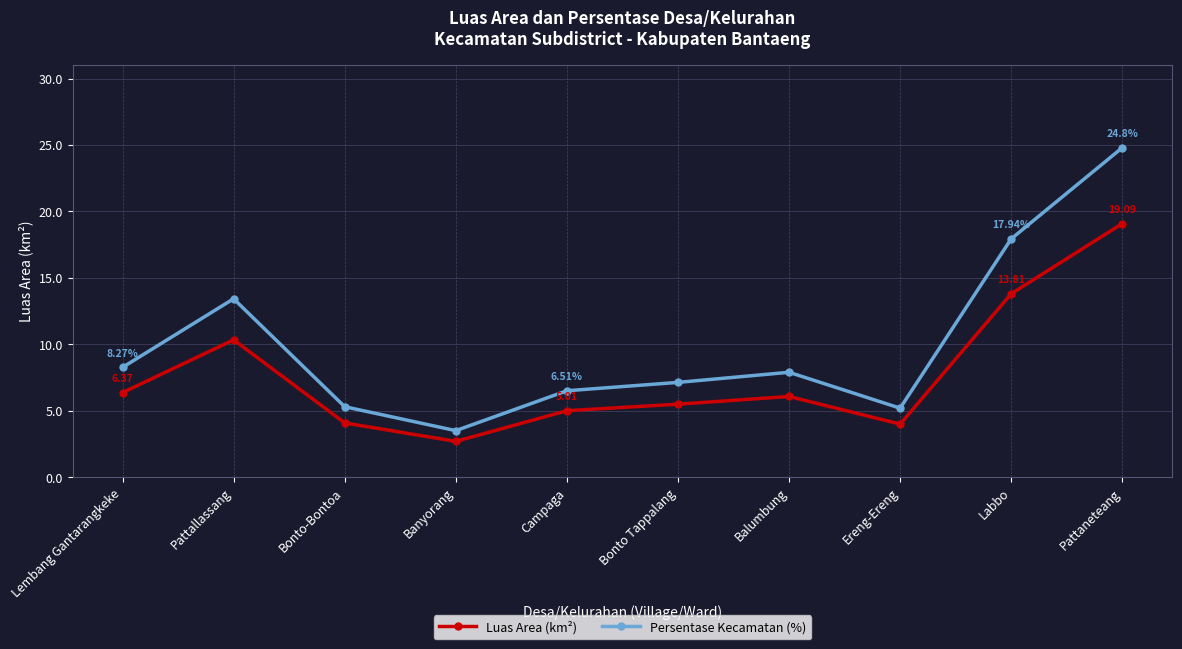

At how many categories does at least one series exceed 23?

1